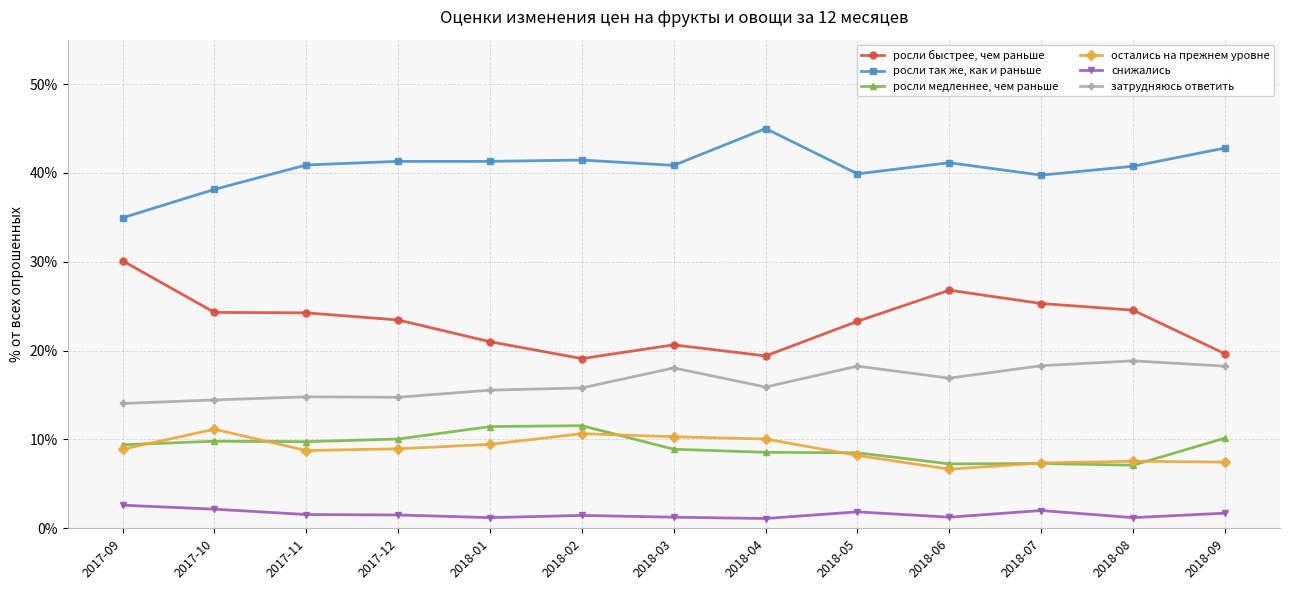

What is the label of the 2nd point from the left?

2017-10